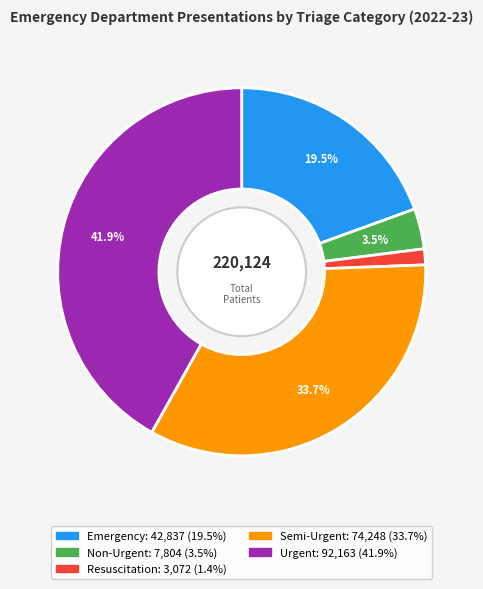

Which slice is the smallest?

Resuscitation